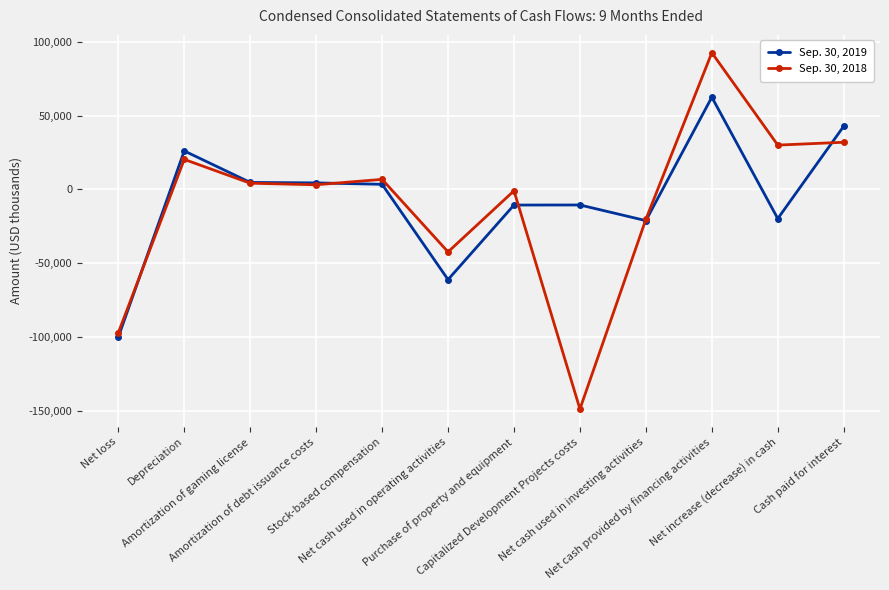

The Sep. 30, 2018 series shows 20325 at Depreciation. True or false?

True